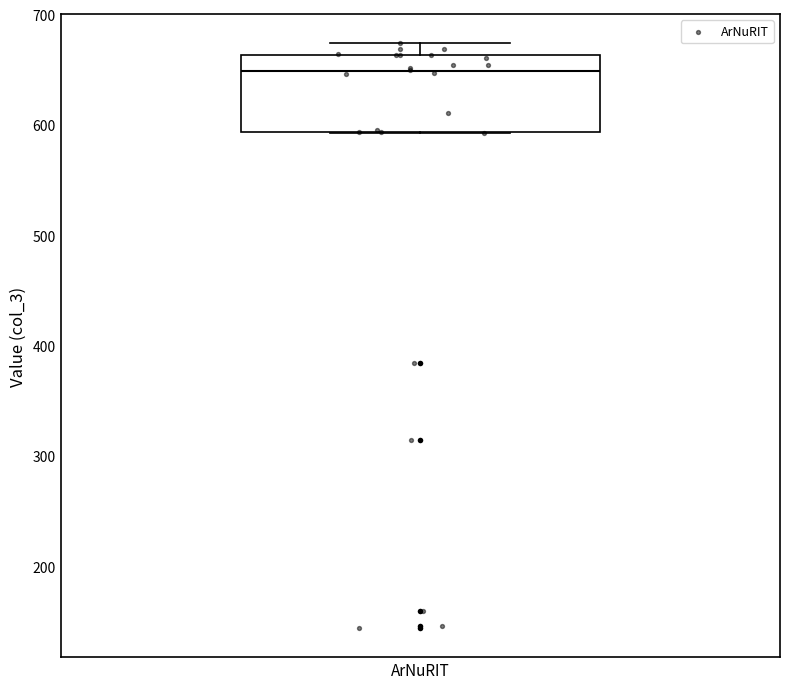

Read this box plot against the y-axis: the position of the median line, the range covered by the box, and the ends of both whiskers. The values are not printed on the chart, so give them approximately, as read against the axis.

median 650, box 590 to 660, whiskers 590 to 670